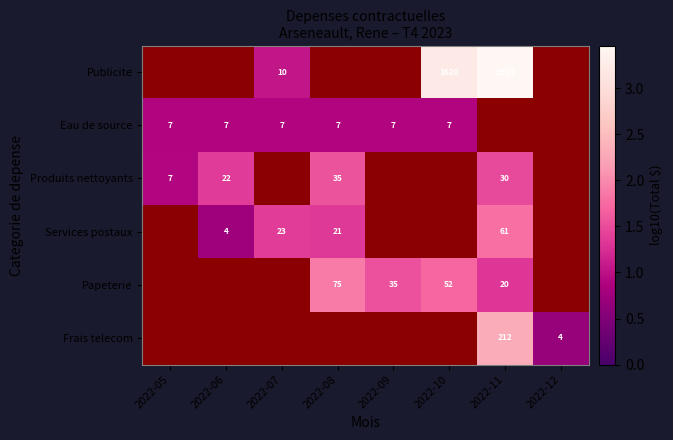

Is the value of Produits nettoyants at 2022-11 greater than the value of Papeterie at 2022-09?

No